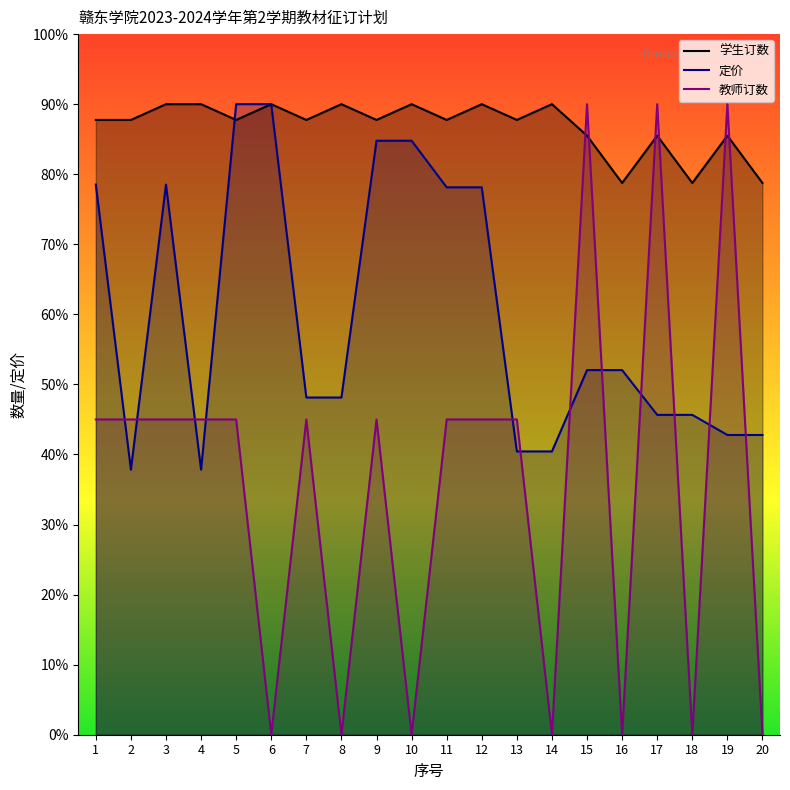

Rank the categories by 学生订数 value from lowest to highest.

16, 18, 20, 15, 17, 19, 1, 2, 5, 7, 9, 11, 13, 3, 4, 6, 8, 10, 12, 14